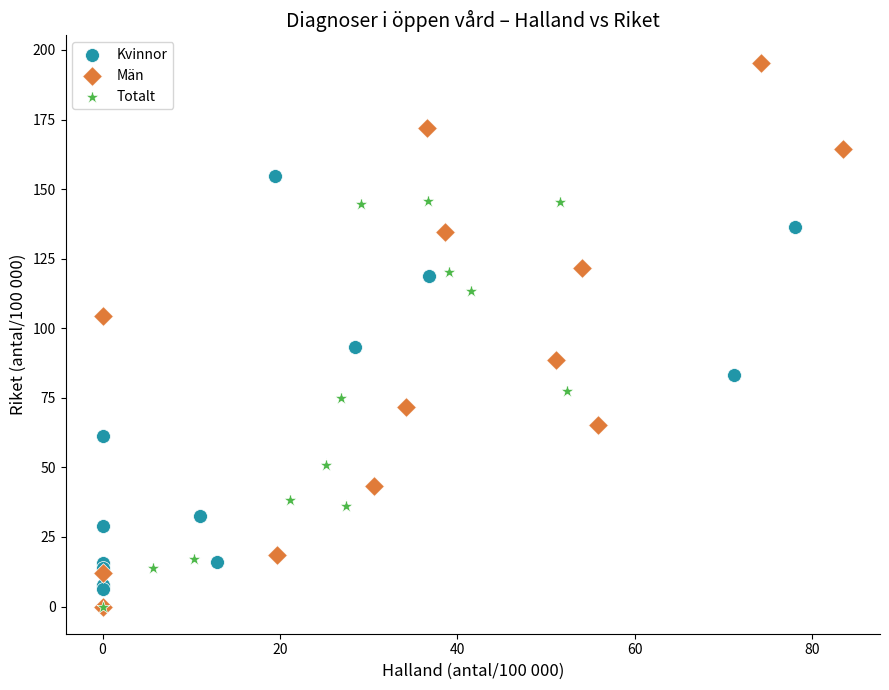

What are all the series names shown in the legend?

Kvinnor, Män, Totalt